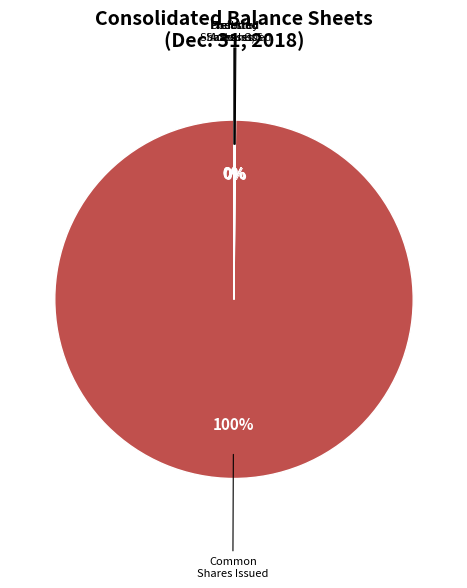

Is there a majority slice in this chart?

Yes